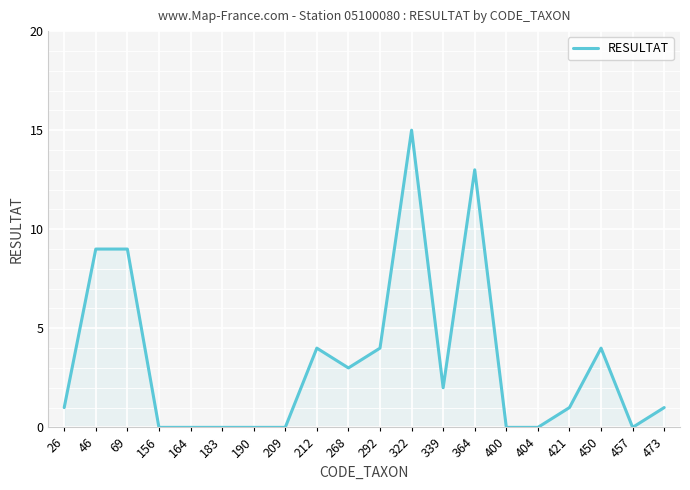

How many lines are shown in the chart?

1